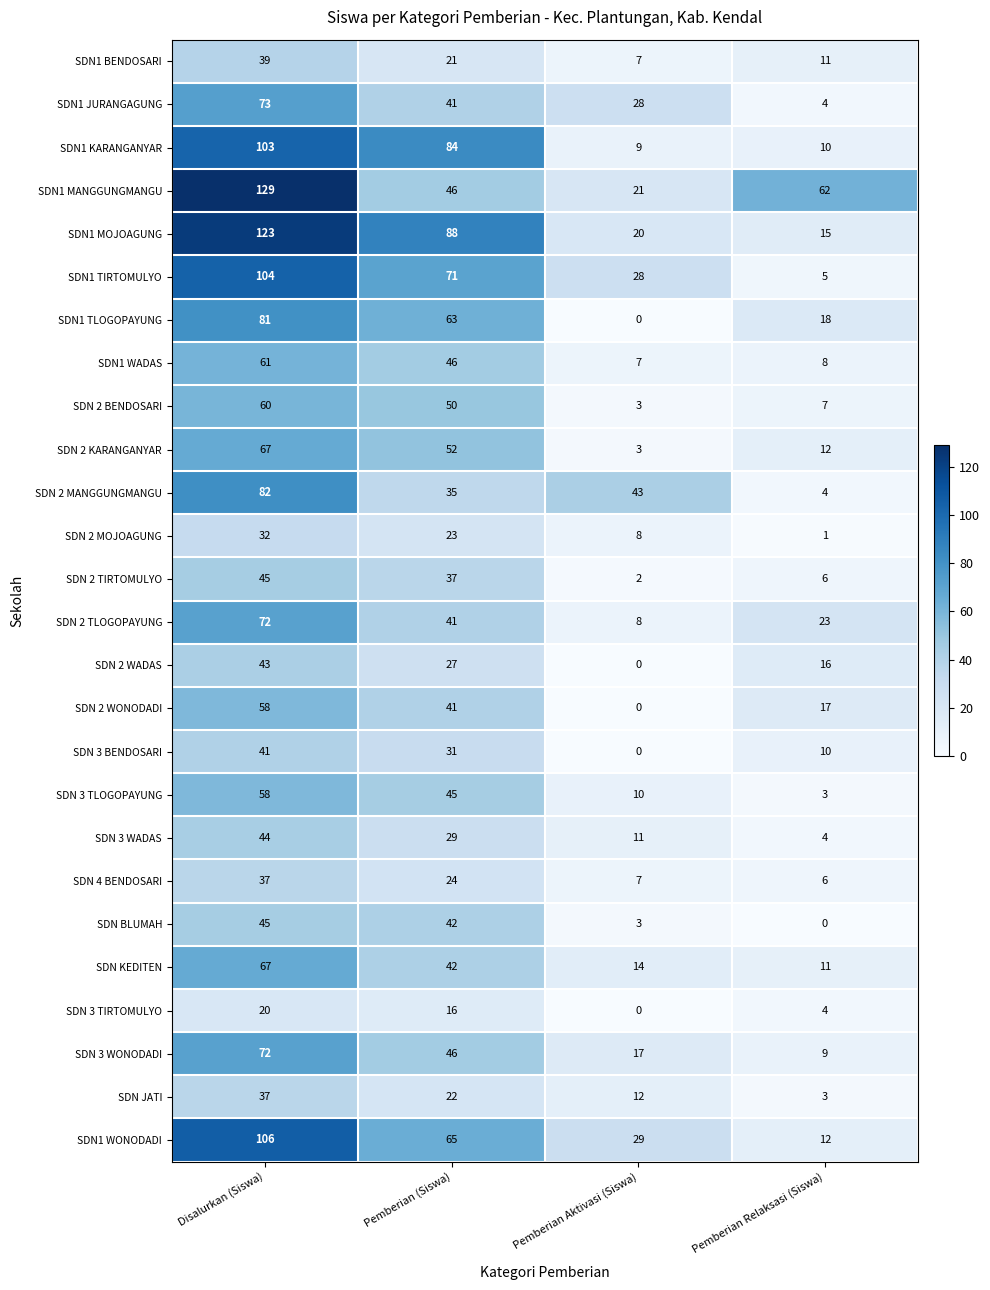

Which category has the highest value in the SDN 3 TLOGOPAYUNG series?

Disalurkan (Siswa)